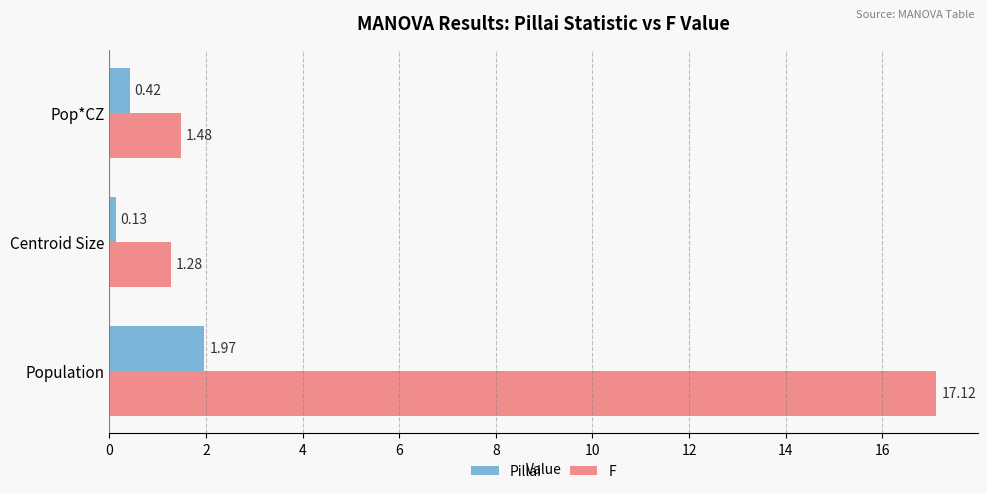

At which label is Pillai closest to 1?

Pop*CZ